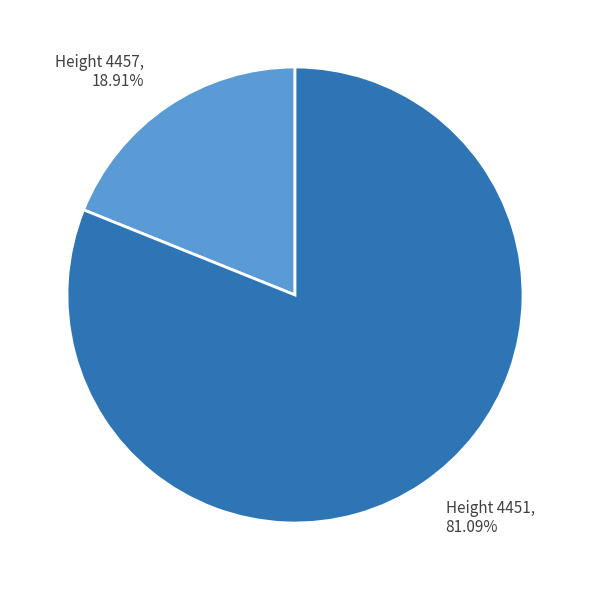

Is there a majority slice in this chart?

Yes